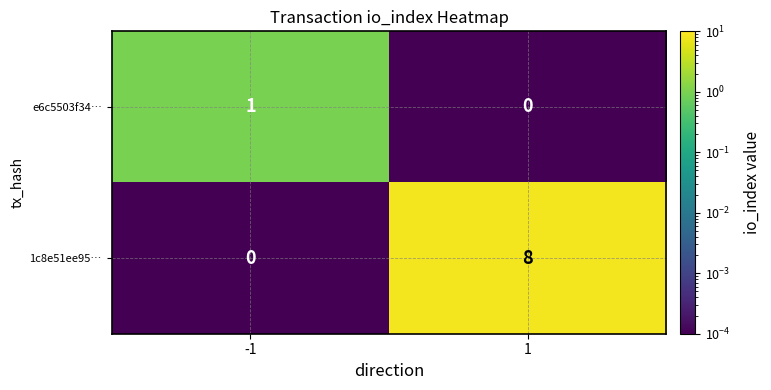

What is the difference between the 1c8e51ee95… values at -1 and 1?

8